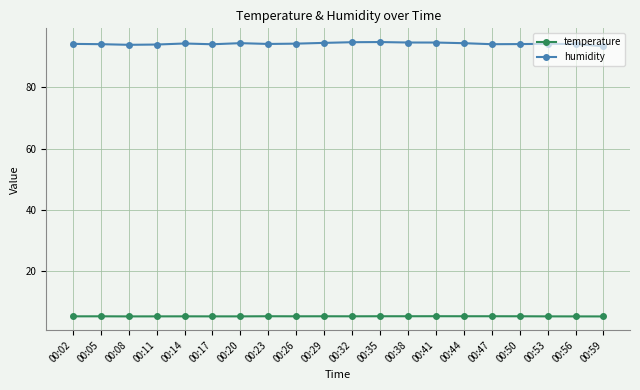

True or false: temperature and humidity intersect in this chart.

False